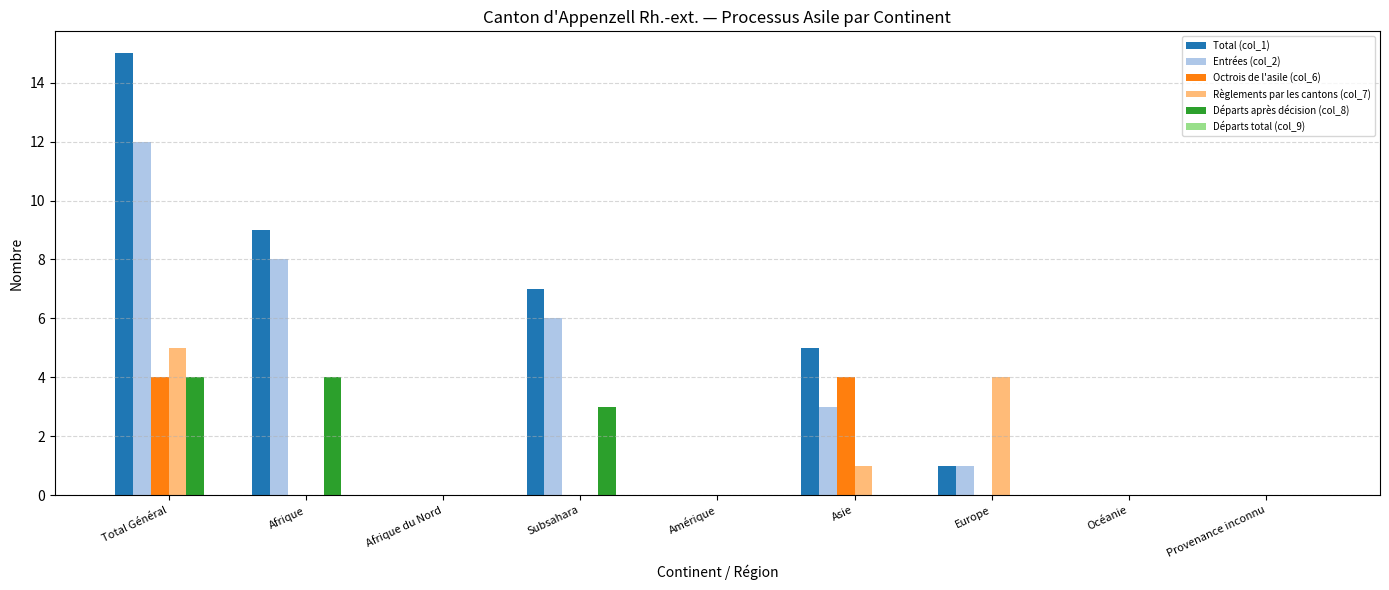

How many groups of bars are there?

9